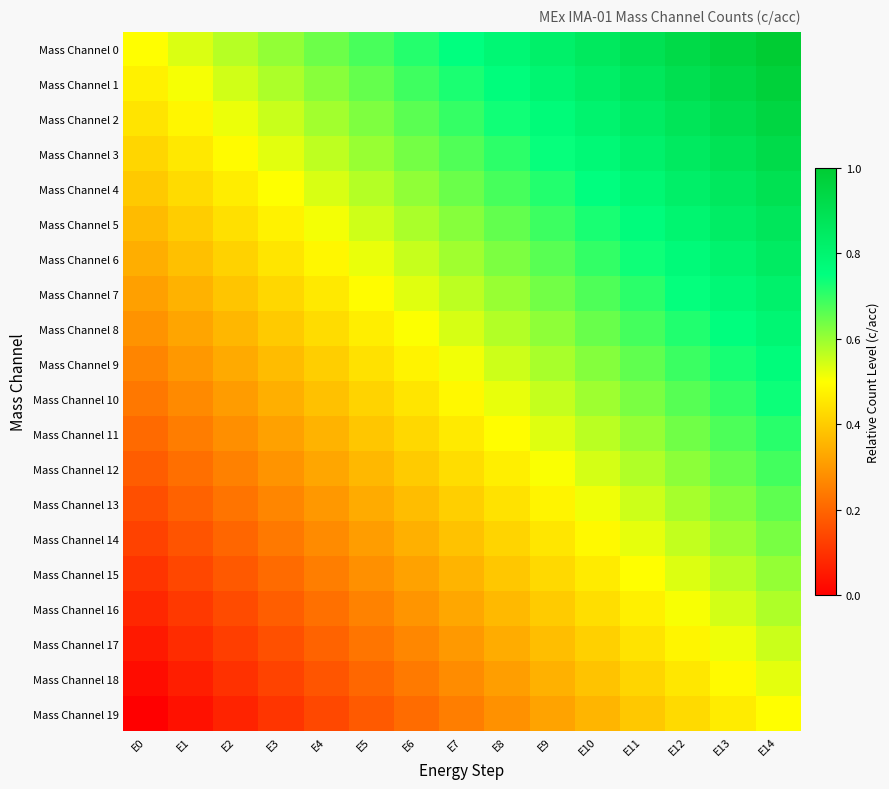

Which series has the largest total across all categories?

Mass Channel 0